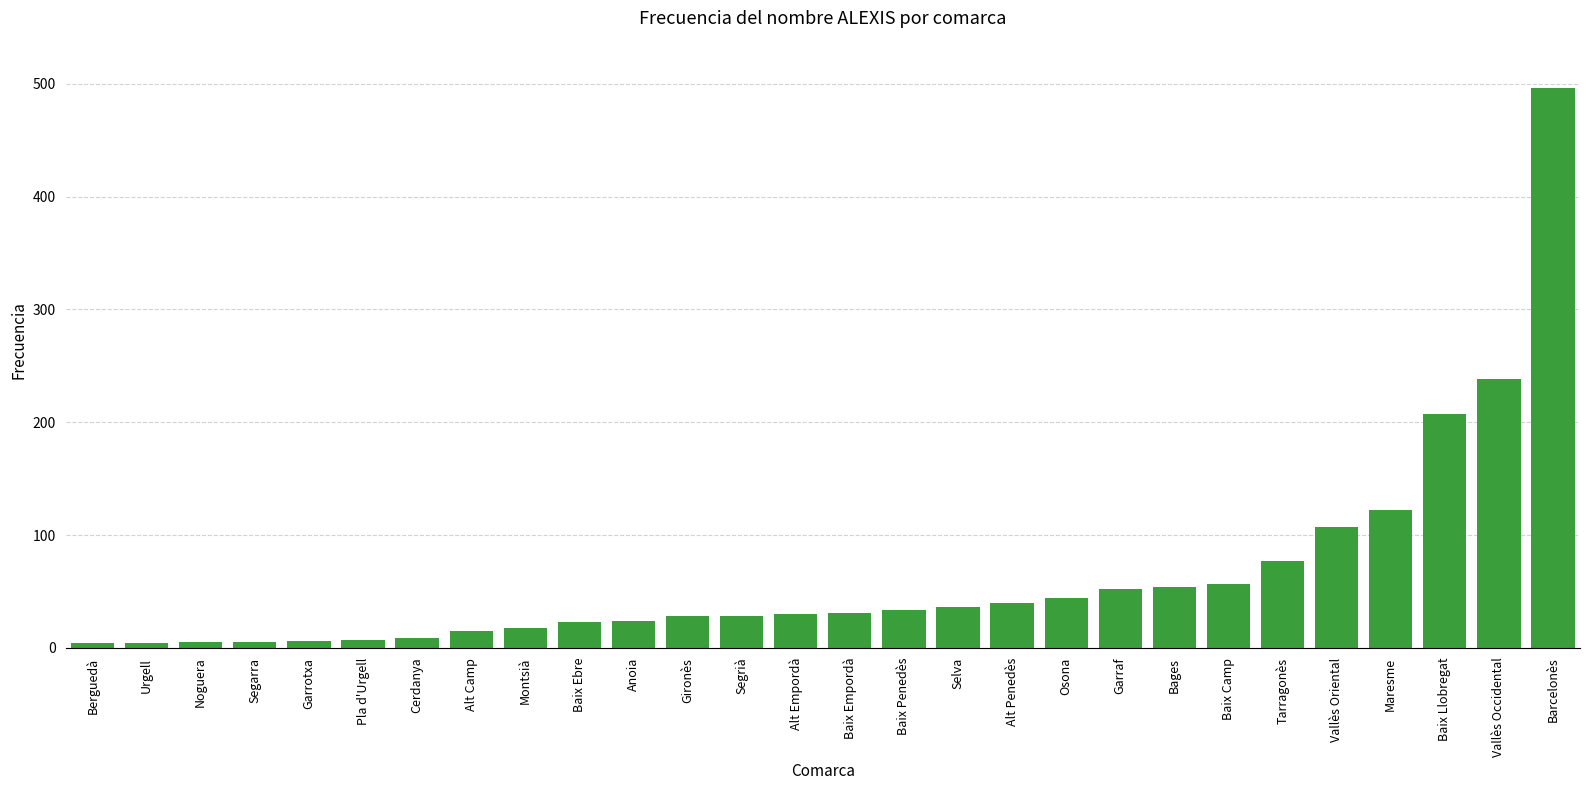

What is the sum of the values at Selva and Vallès Occidental?

274